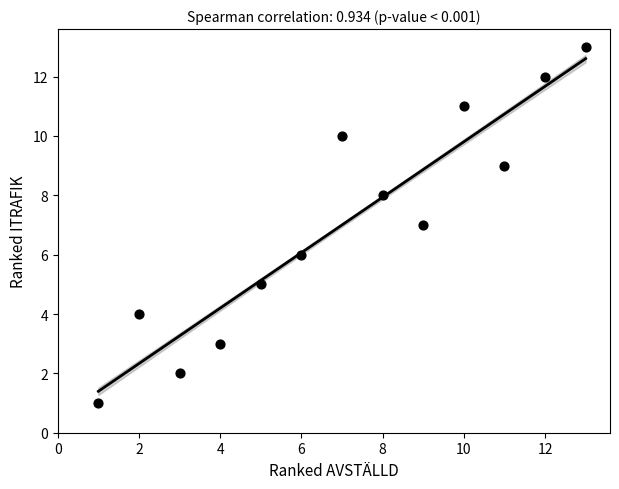

What is the range of X values (max minus min)?

12